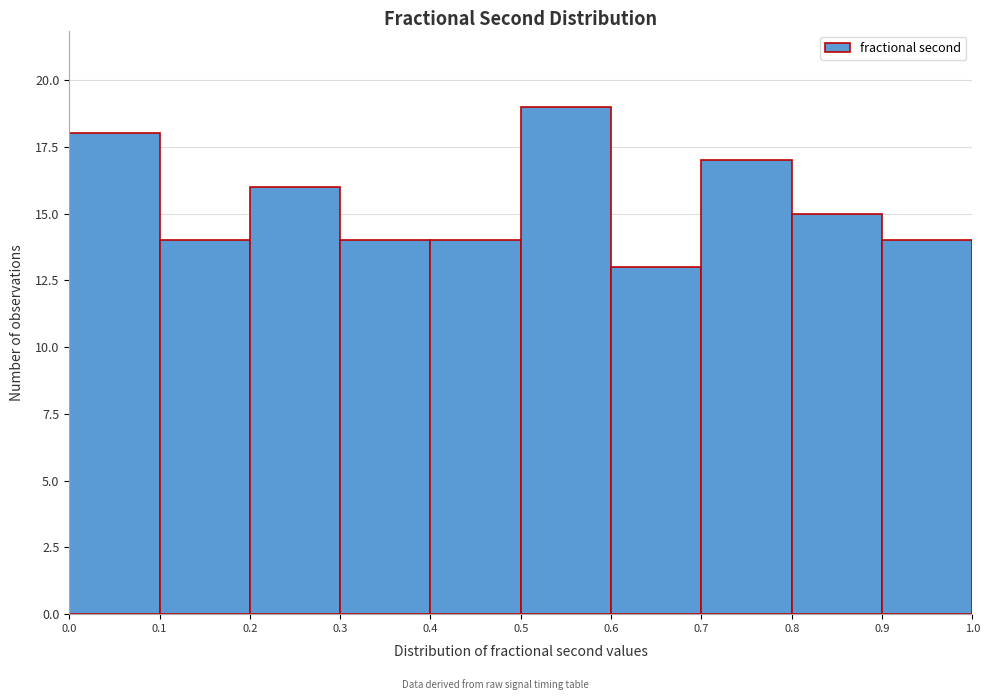

Reading left to right, transcribe this chart: for each bar, give the range it covers on the x-axis and its height. The values are not printed on the chart, so give them approximately, as read against the axis.

0.0 to 0.1: 18
0.1 to 0.2: 14
0.2 to 0.3: 16
0.3 to 0.4: 14
0.4 to 0.5: 14
0.5 to 0.6: 19
0.6 to 0.7: 13
0.7 to 0.8: 17
0.8 to 0.9: 15
0.9 to 1.0: 14